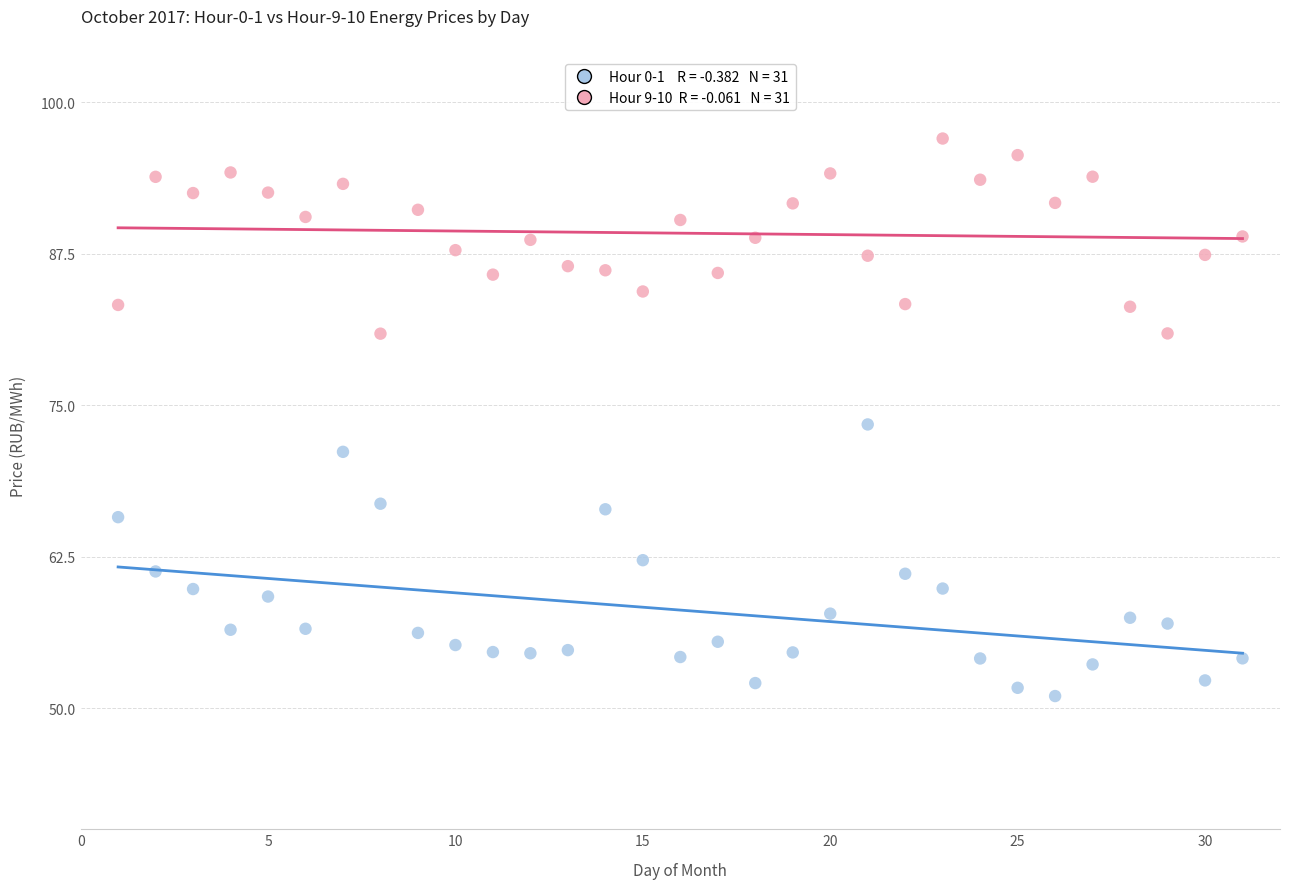

Across all data points, what is the range of X values (max minus min)?

30.0